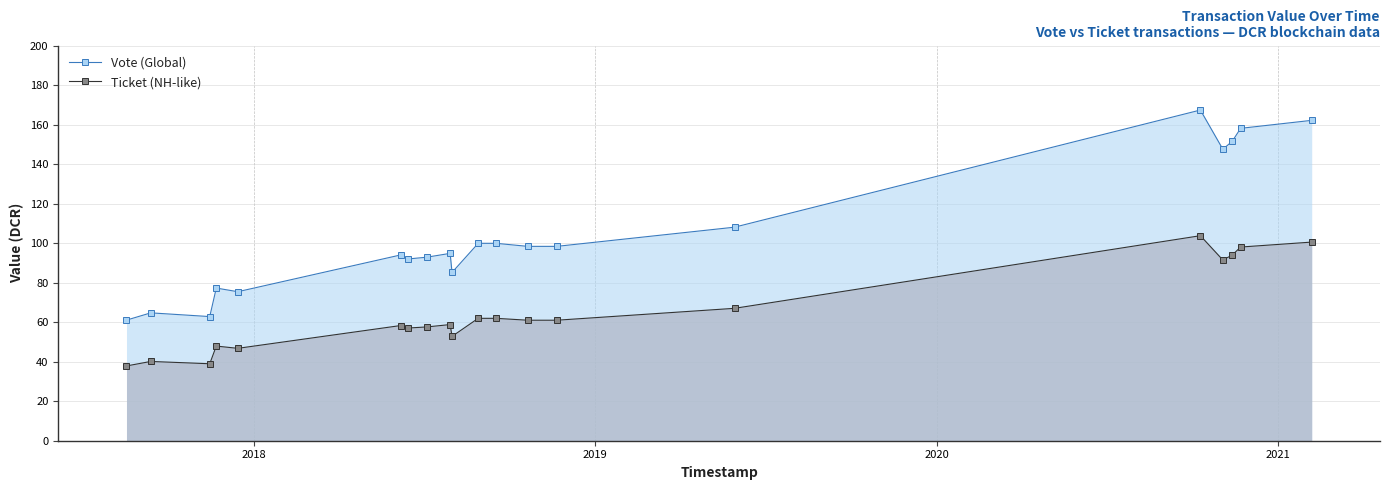

Which series has the largest range (max minus min)?

Vote (Global)